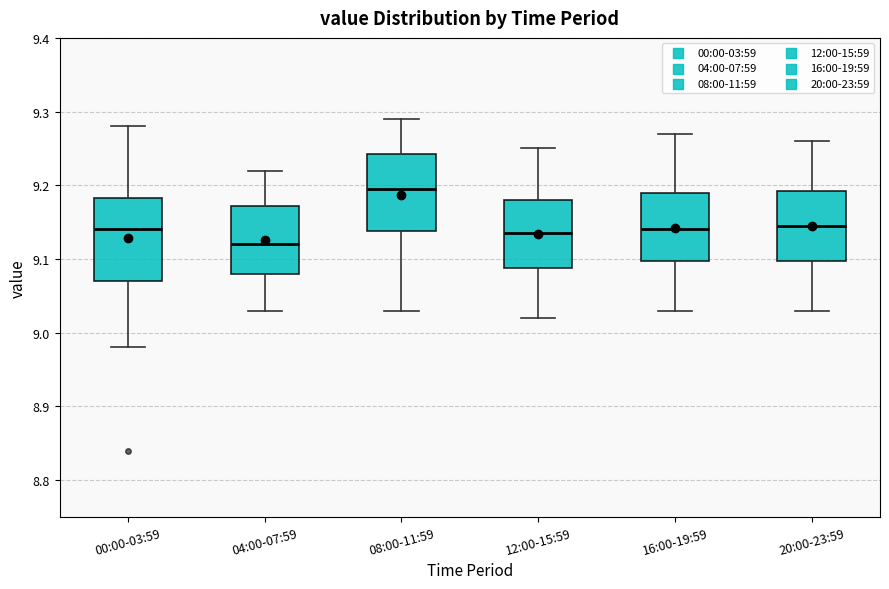

Which box has the highest median line?

08:00-11:59